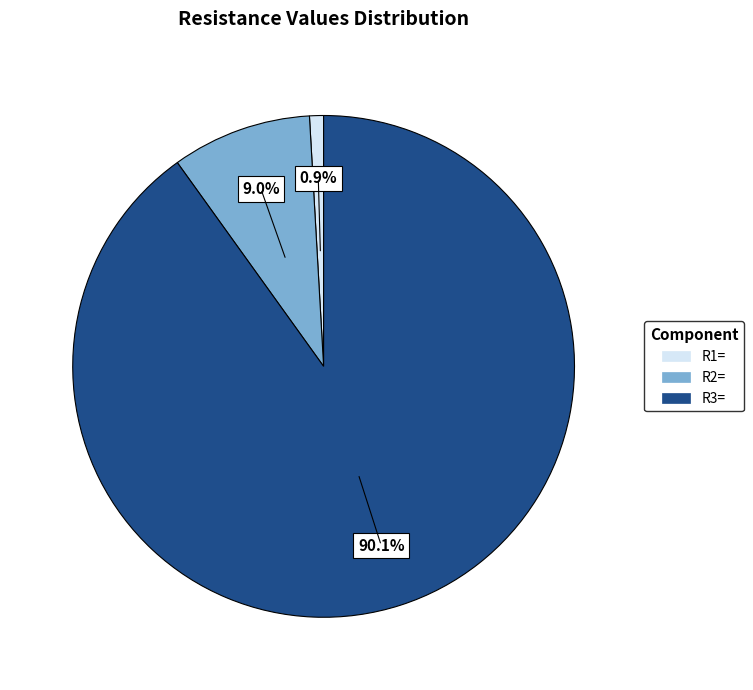

How many segments does this pie chart have?

3